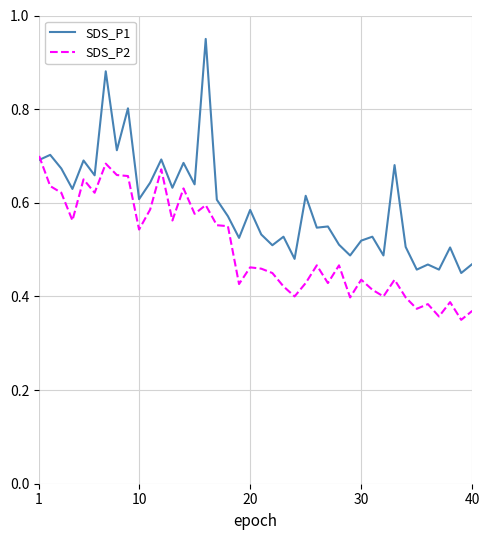

List the series in order of their overall mean, highest first.

SDS_P1, SDS_P2